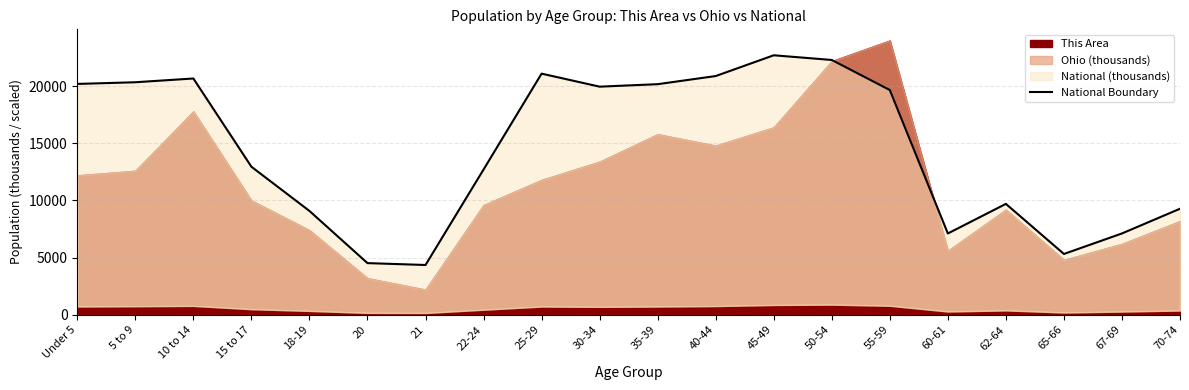

What is the average value?

14509.5